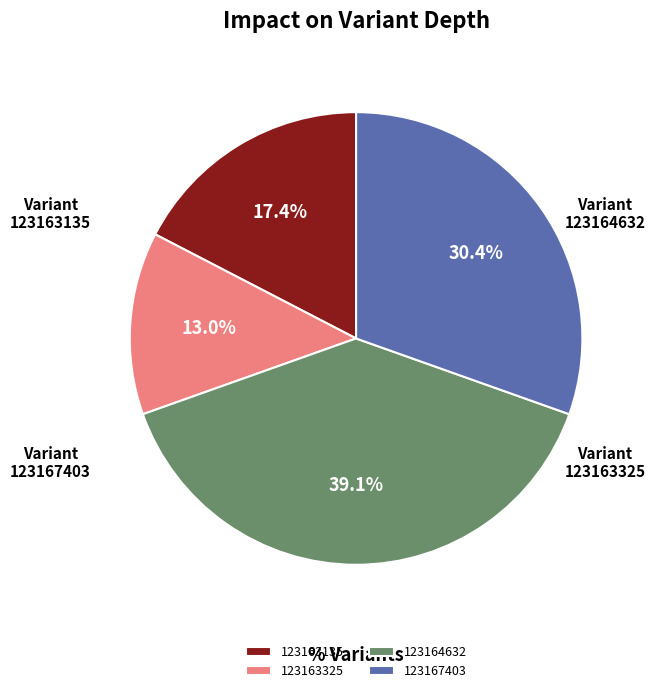

Is there any slice that represents more than half of the pie?

No